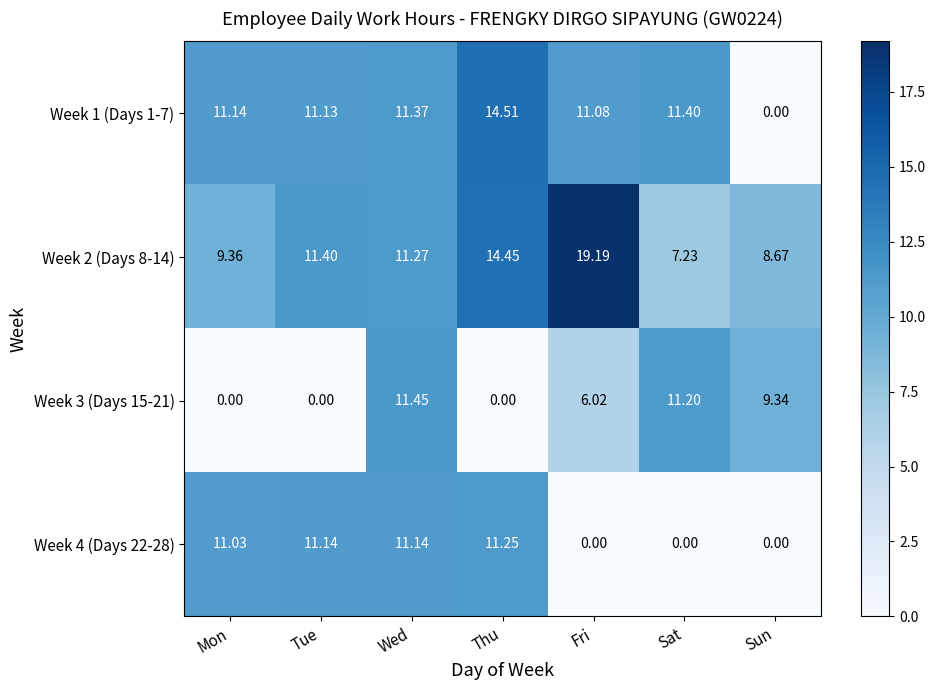

How many data points does each series have?

7